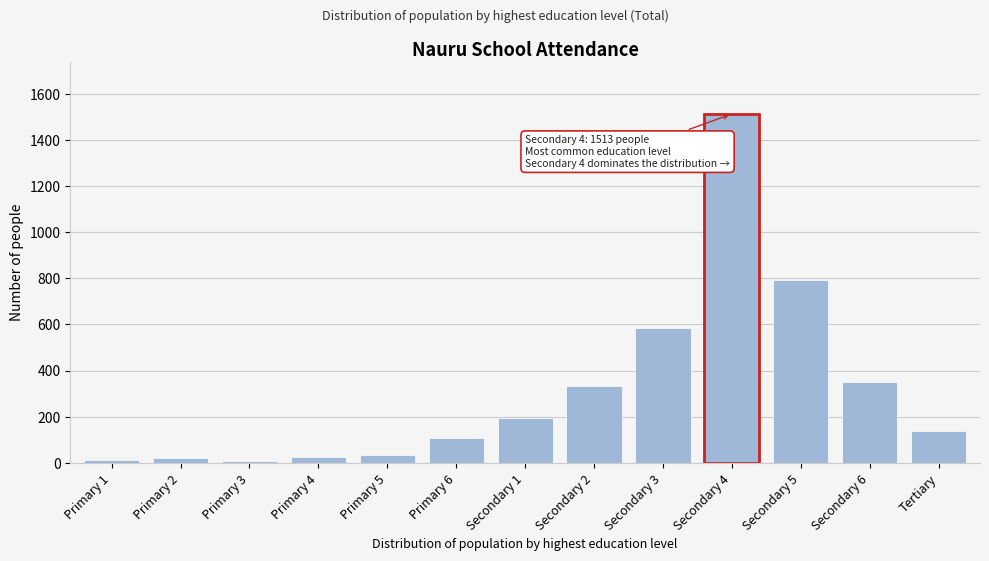

What is the label of the 13th bar from the left?

Tertiary